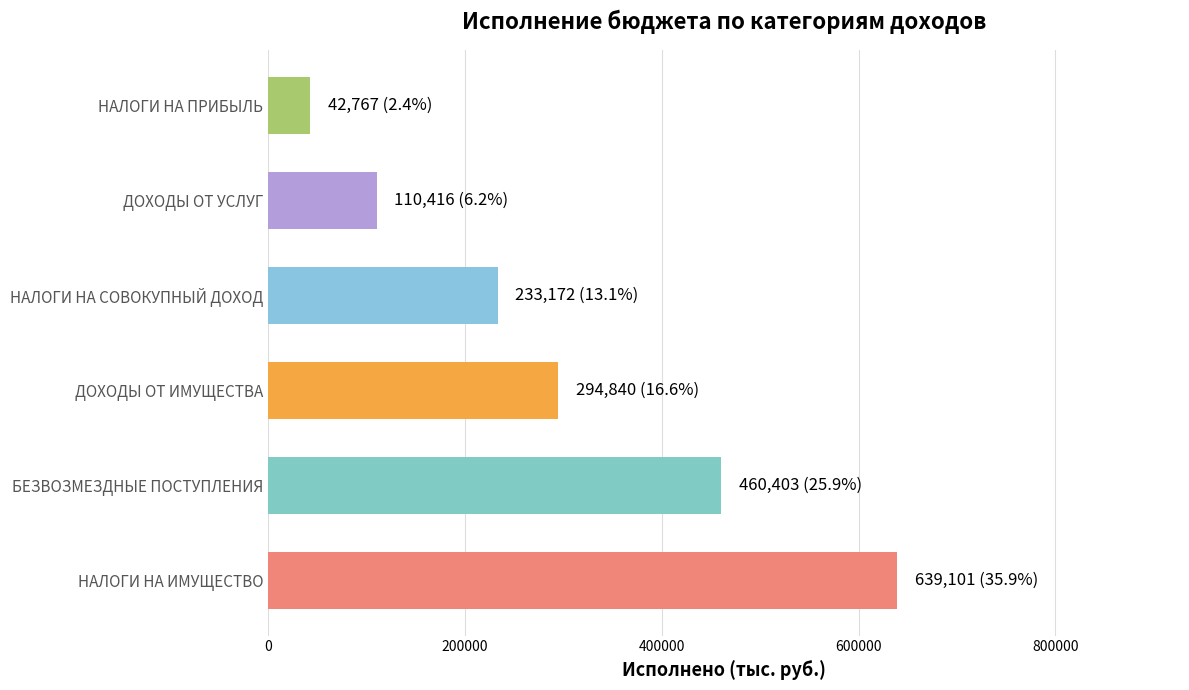

At which category does the chart reach its peak across all series?

НАЛОГИ НА ИМУЩЕСТВО